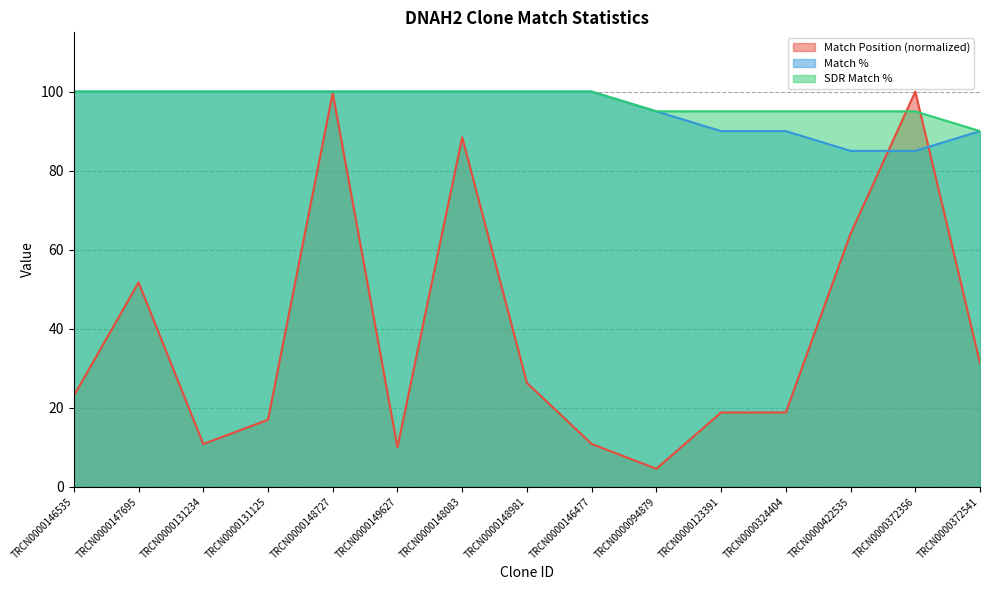

What is the sum of the Match % values at TRCN0000123391 and TRCN0000146535?

190.0